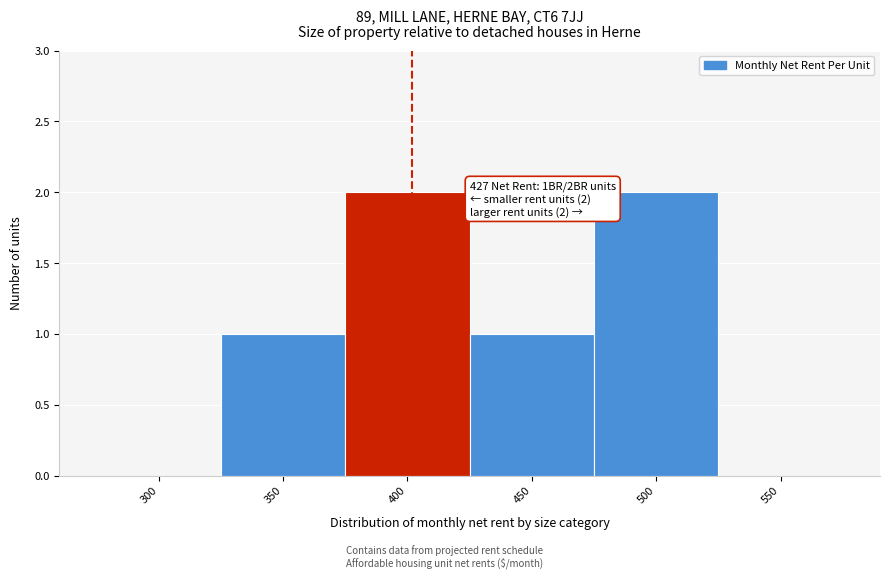

Reading left to right, extract all data points from this chart.

300=0	350=1	400=2	450=1	500=2	550=0